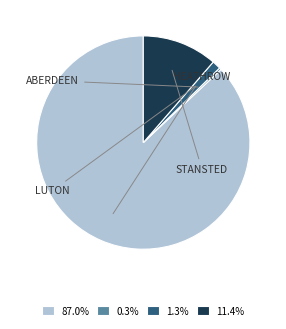

What is the smallest slice in the pie chart?

ABERDEEN